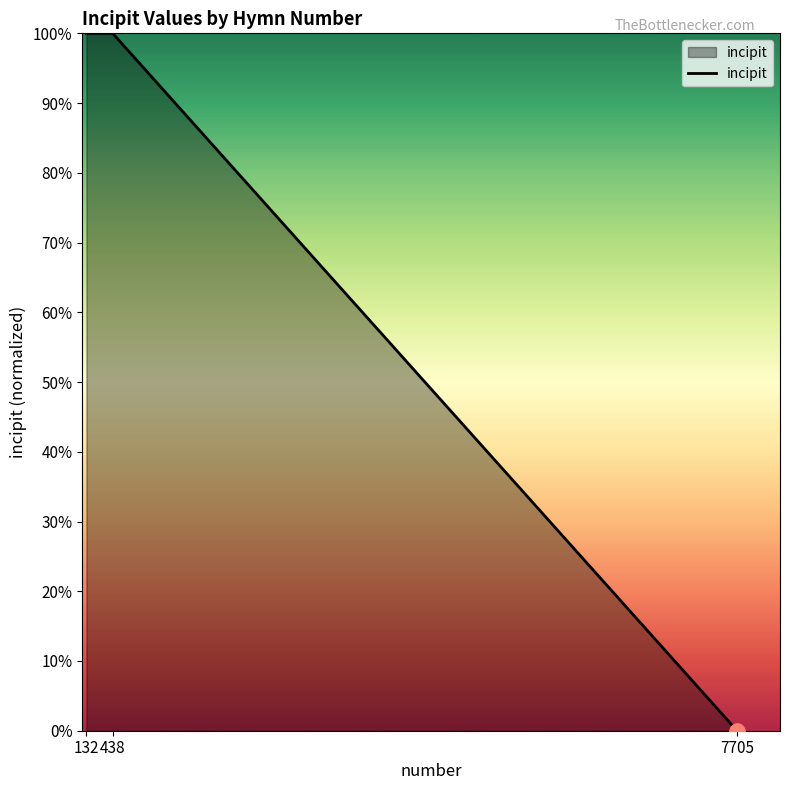

What is the change in value from 438 to 7705?

-100.0